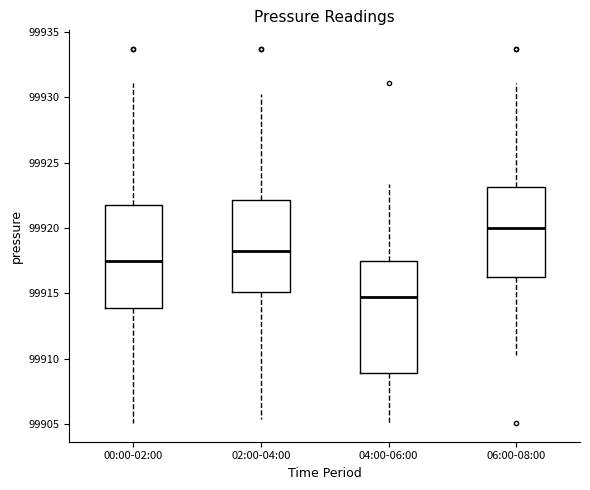

Which box's median line is the highest?

06:00-08:00